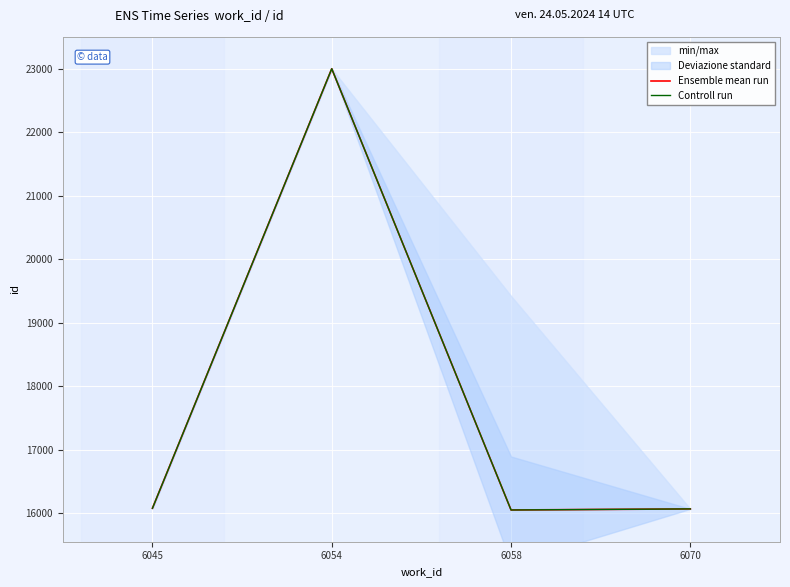

At which category does the chart reach its minimum across all series?

6058